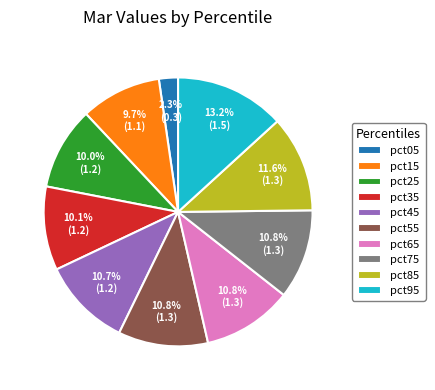

Combined, do pct05 and pct85 account for over 50%?

No